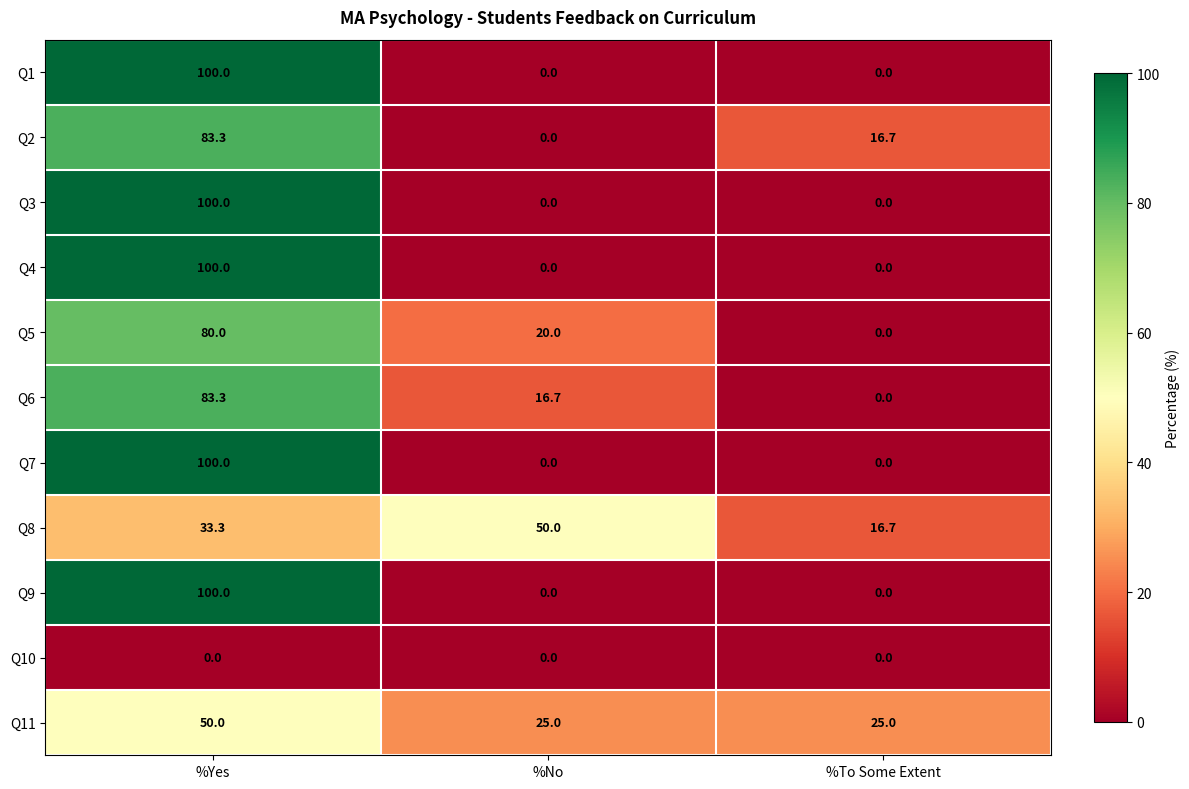

The Q2 series shows 48.3 at %No. True or false?

False